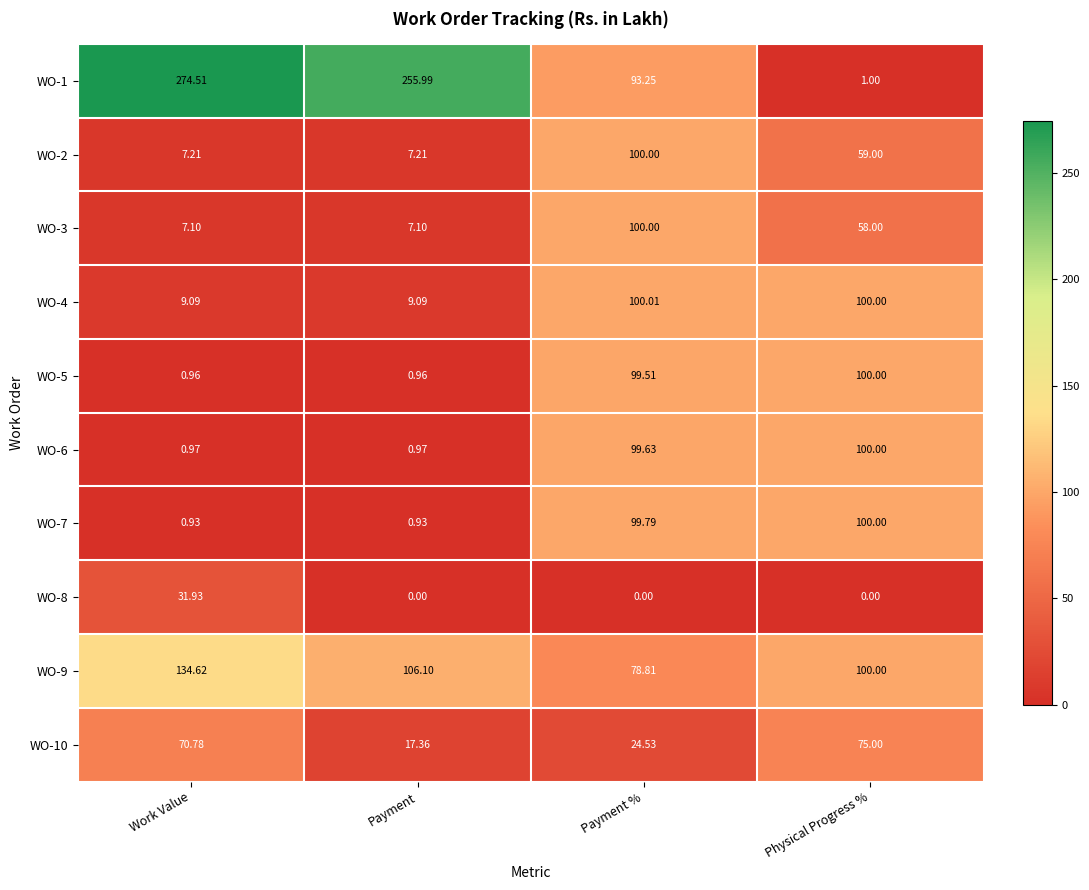

At which category is the sum across all series the highest?

Payment %